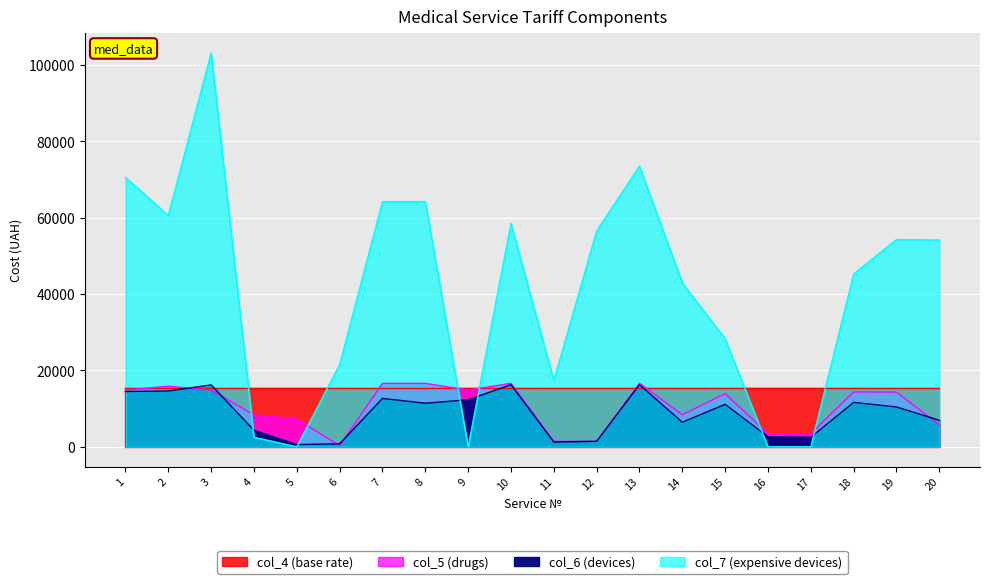

What is the difference between the col_7 (expensive devices) values at 4 and 7?

61710.0